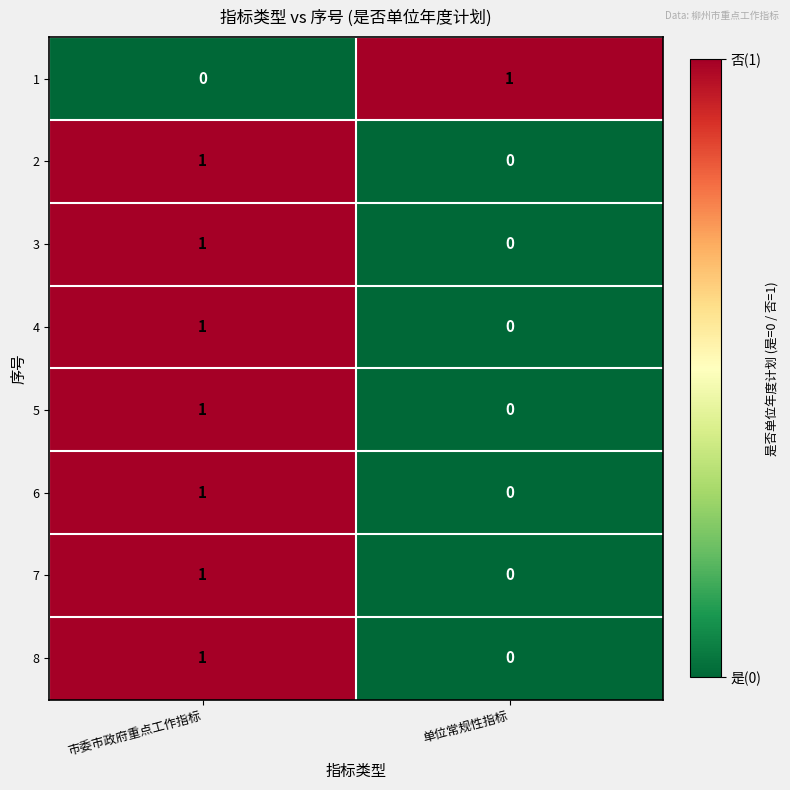

List the labels in order of 8 value, largest first.

市委市政府重点工作指标, 单位常规性指标